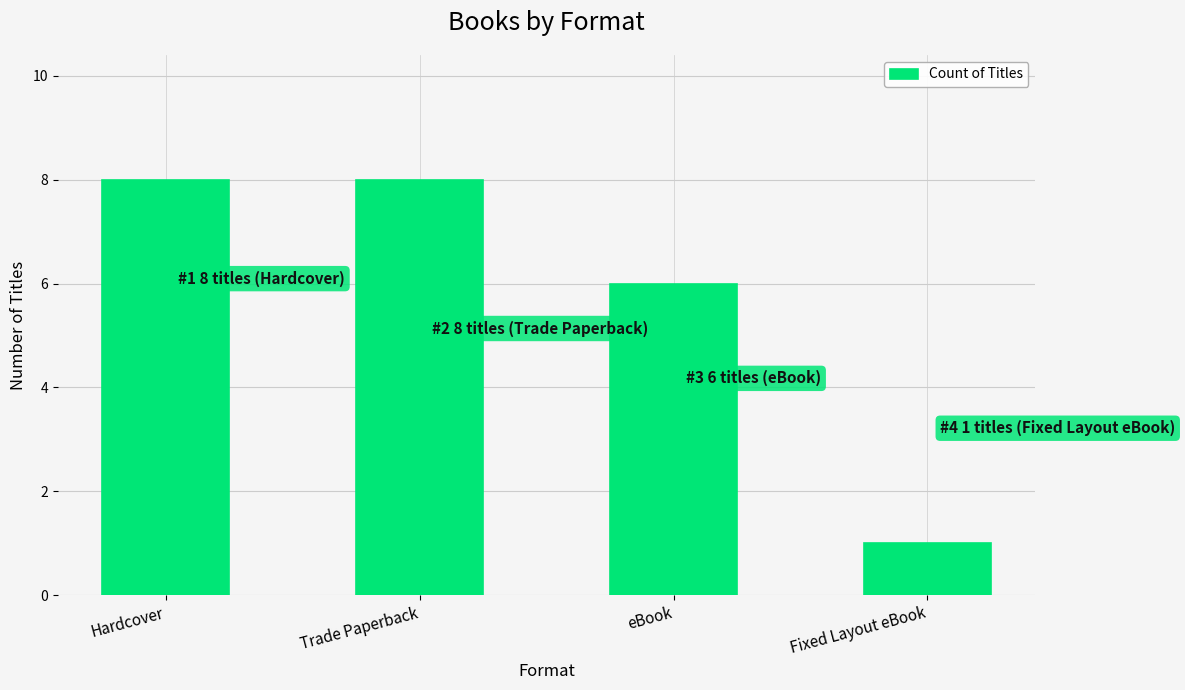

Reading left to right, extract all data points from this chart.

Hardcover=8	Trade Paperback=8	eBook=6	Fixed Layout eBook=1